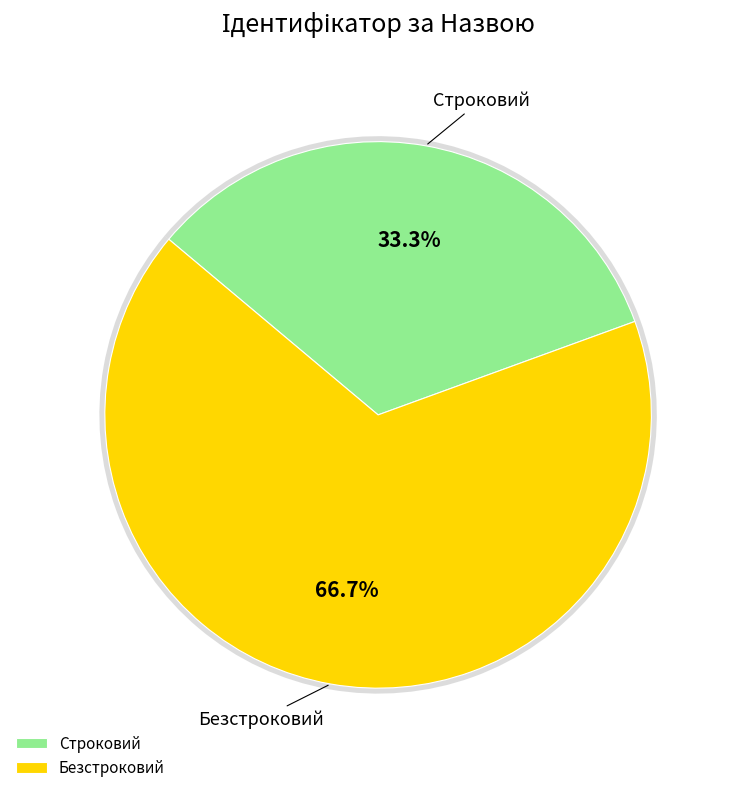

Is the sum of Строковий and Безстроковий greater than half?

Yes